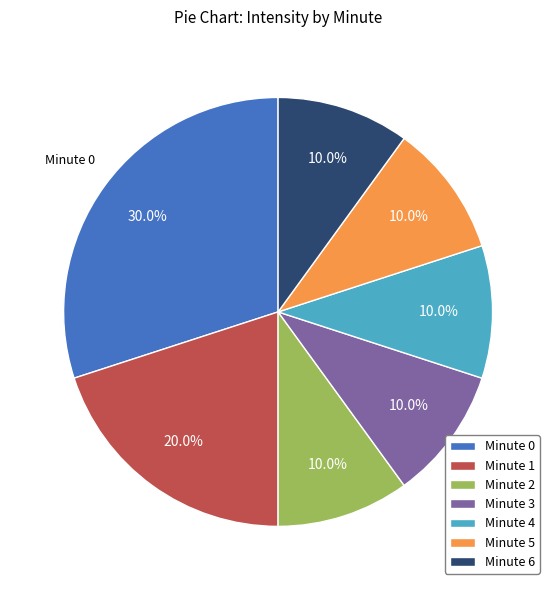

Which slice is the largest?

Minute 0